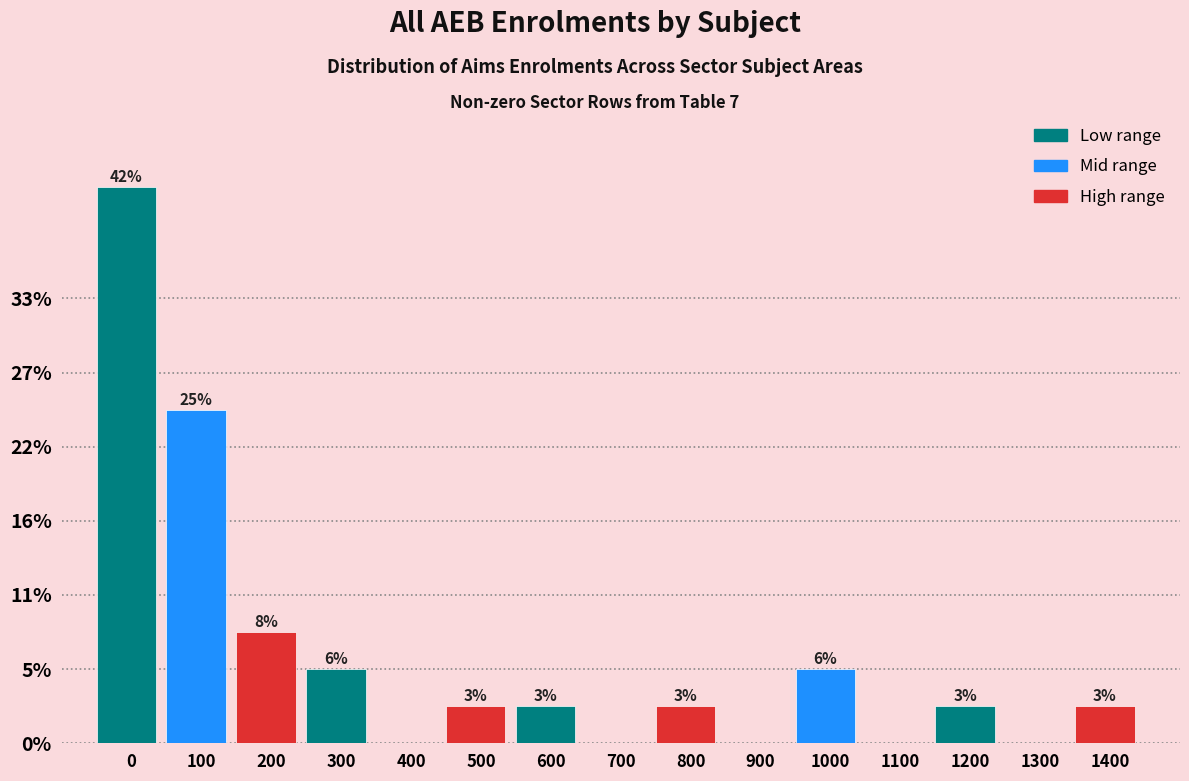

Are the bars horizontal?

No